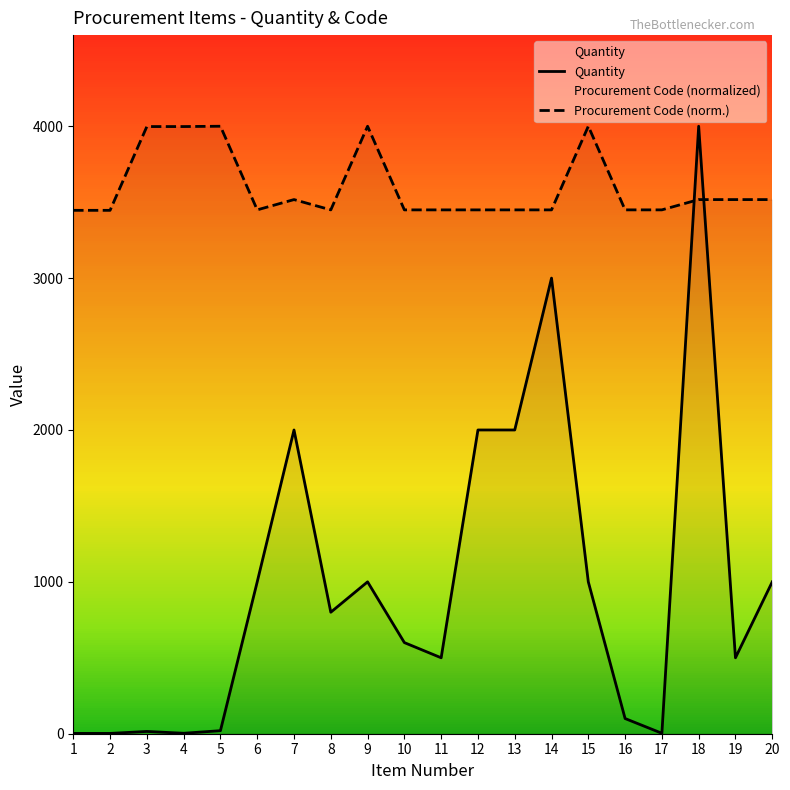

Reading left to right, list all the values displayed in this chart.

Quantity: 1=2.0	2=2.0	3=15.0	4=3.0	5=20.0	6=1000.0	7=2000.0	8=800.0	9=1000.0	10=600.0	11=500.0	12=2000.0	13=2000.0	14=3000.0	15=1000.0	16=100.0	17=3.0	18=4000.0	19=500.0	20=1000.0
Procurement Code (norm.): 1=3446.3	2=3446.3	3=3997.9	4=3997.9	5=4000.0	6=3449.3	7=3517.0	8=3449.2	9=4000.0	10=3449.2	11=3449.2	12=3449.2	13=3449.2	14=3449.2	15=4000.0	16=3449.3	17=3449.3	18=3517.0	19=3517.0	20=3517.0